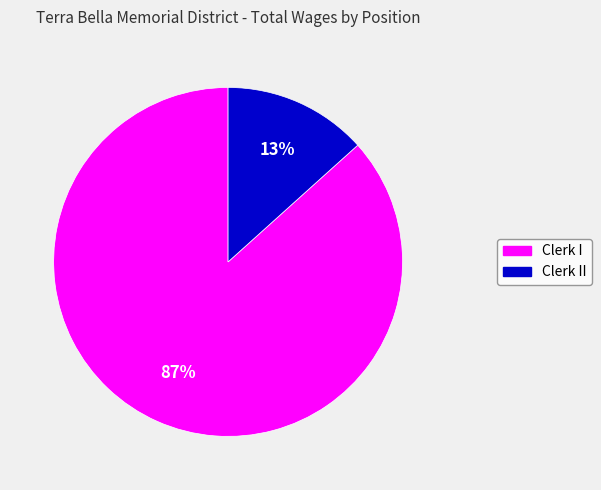

How many slices are in this pie chart?

2